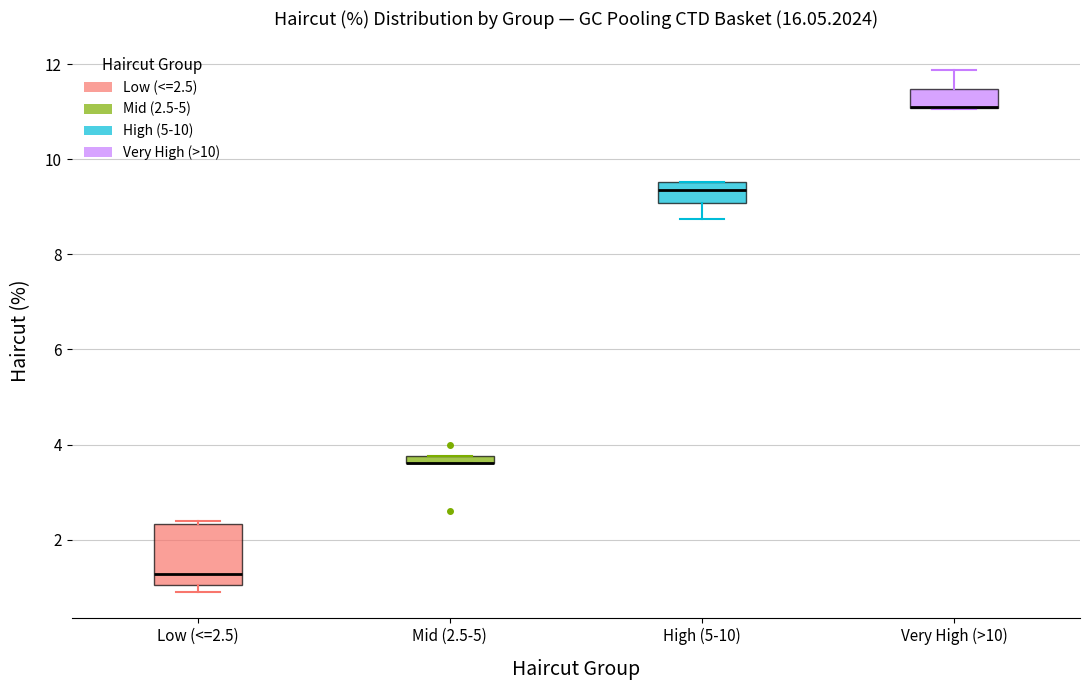

Comparing the boxes themselves (not the whiskers), which one is the tallest?

Low (<=2.5)